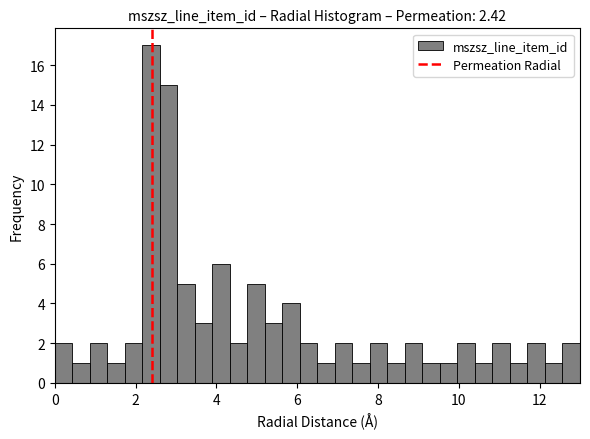

Read against the x-axis, roughly where is the centre of the tallest bar?

2.4